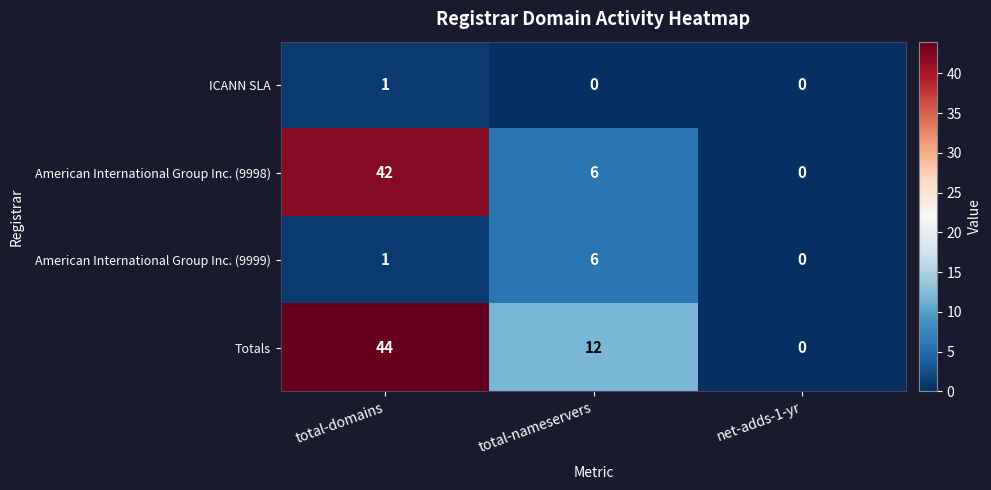

Reading right to left, extract all data points from this chart.

ICANN SLA: net-adds-1-yr=0	total-nameservers=0	total-domains=1
American International Group Inc. (9998): net-adds-1-yr=0	total-nameservers=6	total-domains=42
American International Group Inc. (9999): net-adds-1-yr=0	total-nameservers=6	total-domains=1
Totals: net-adds-1-yr=0	total-nameservers=12	total-domains=44